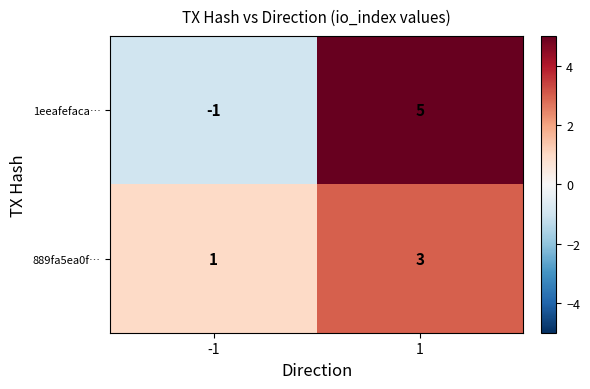

Reading left to right, what are all the values shown in this chart?

1eeafefaca…: -1	5
889fa5ea0f…: 1	3